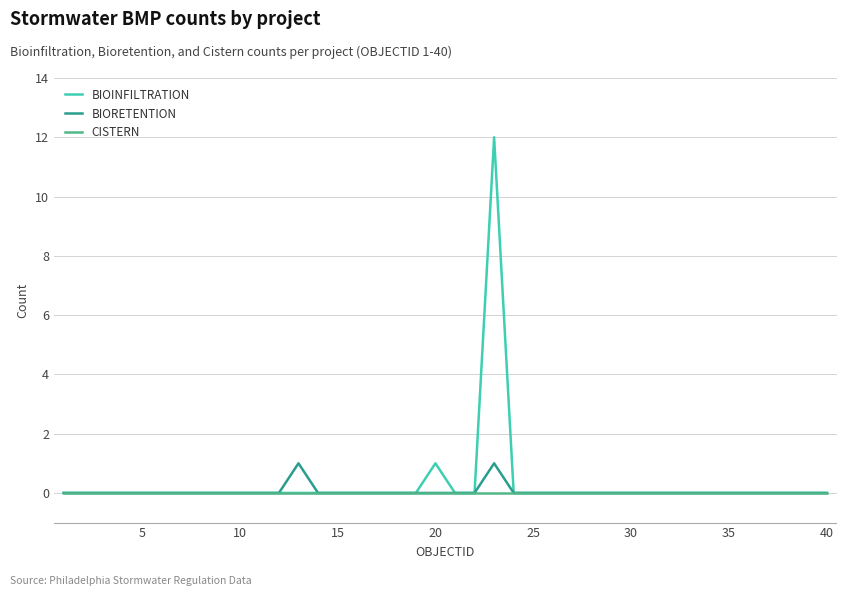

Which series has the widest spread of values?

BIOINFILTRATION